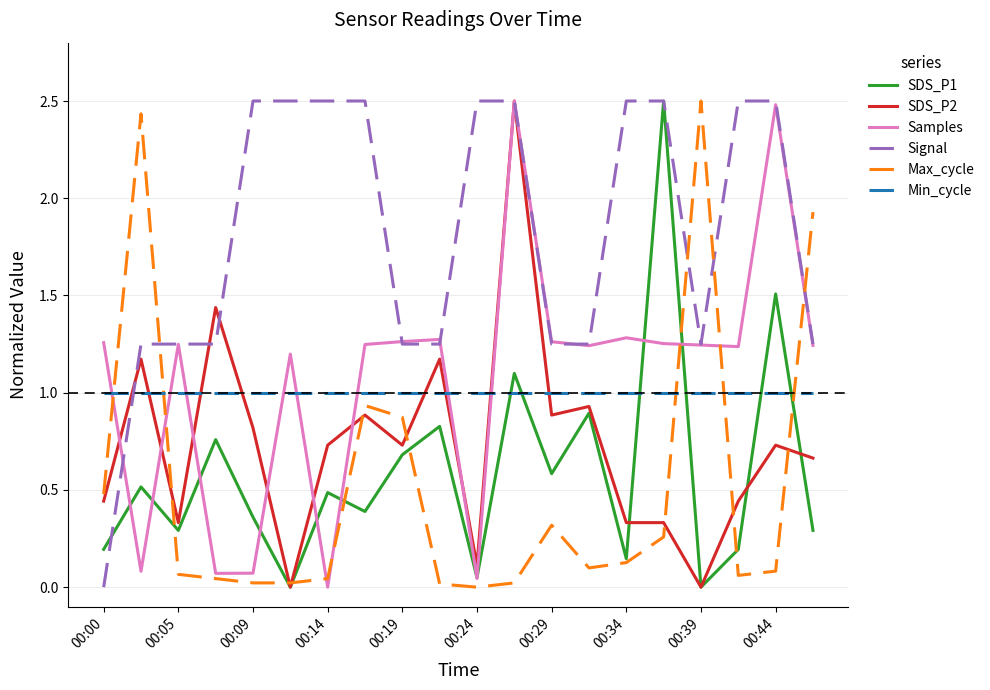

How many Signal values are between 1 and 2?

9